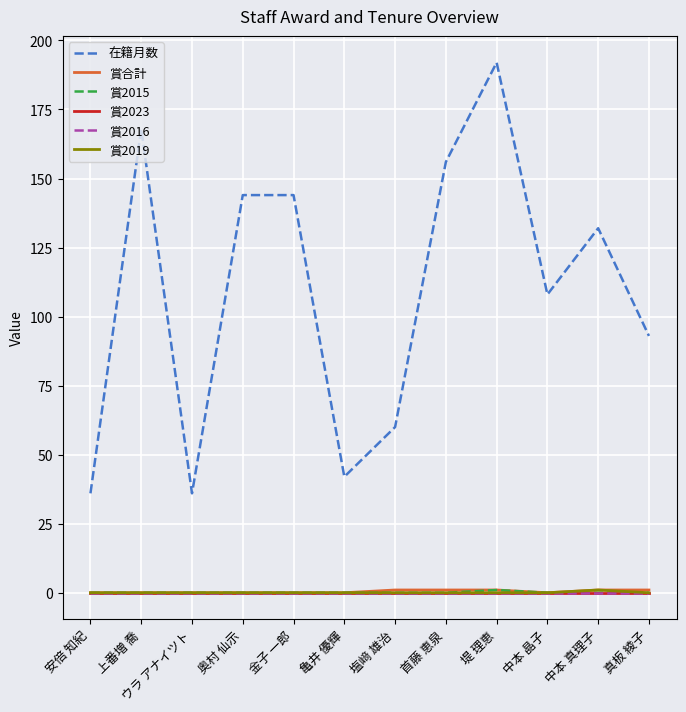

List the labels in order of 賞合計 value, largest first.

塩﨑 雄治, 首藤 恵泉, 堤 理恵, 中本 真理子, 真板 綾子, 安倍 知紀, 上番増 喬, ウラ アナイツト, 奥村 仙示, 金子 一郎, 亀井 優輝, 中本 晶子